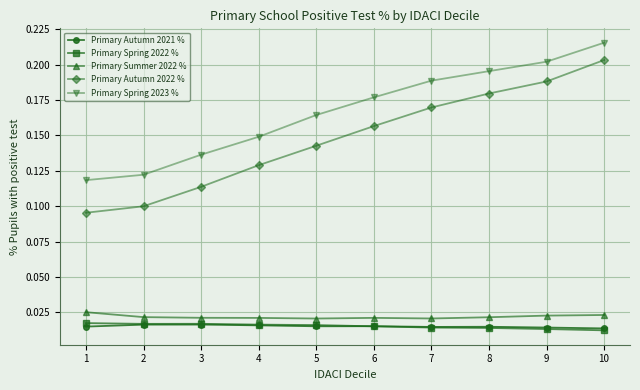

Does the chart display data point markers on the line(s)?

Yes